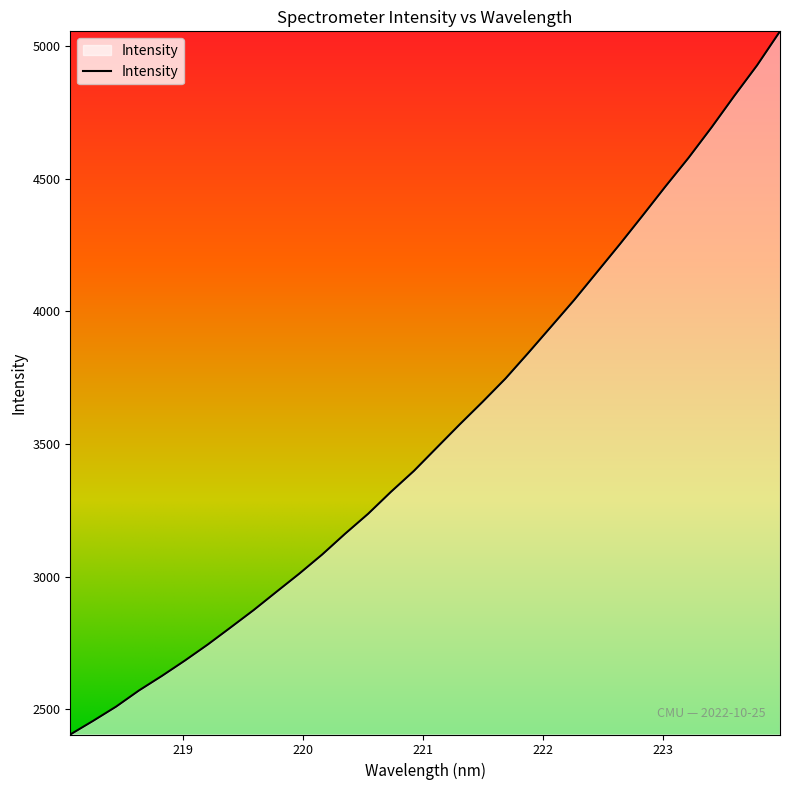

Count the number of categories in the chart.

32